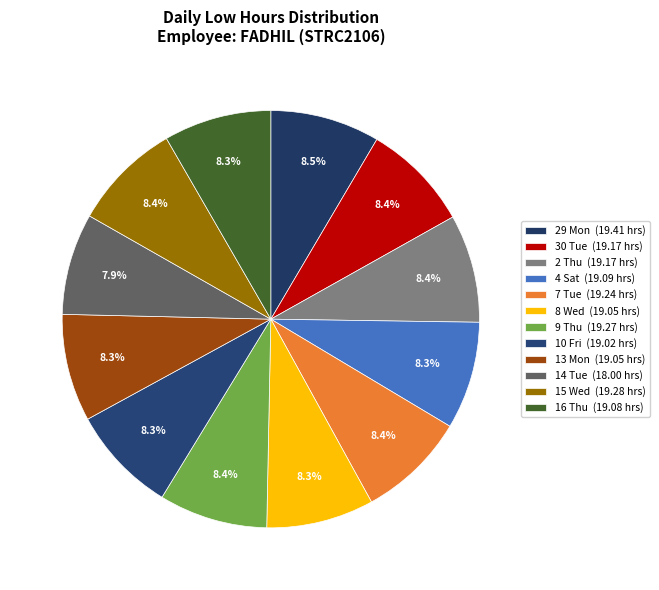

How many segments does this pie chart have?

12